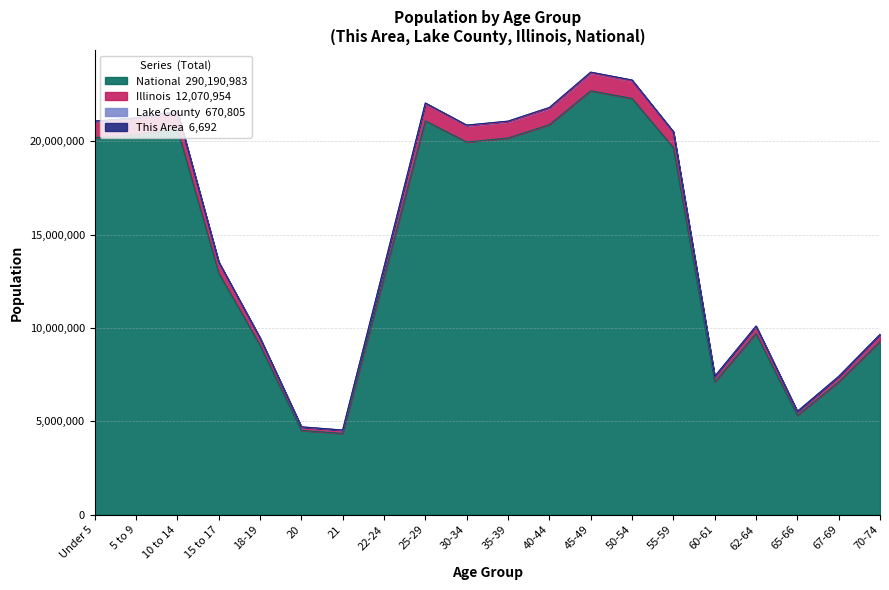

Is it true that National equals 9278166 at 70-74?

True